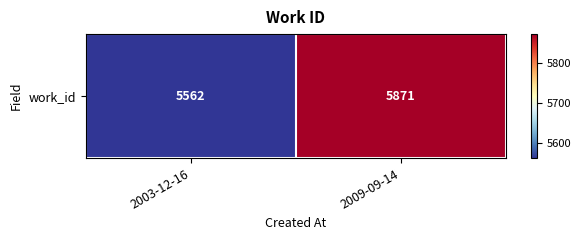

Read the value at 2003-12-16, to the nearest 5.

5560